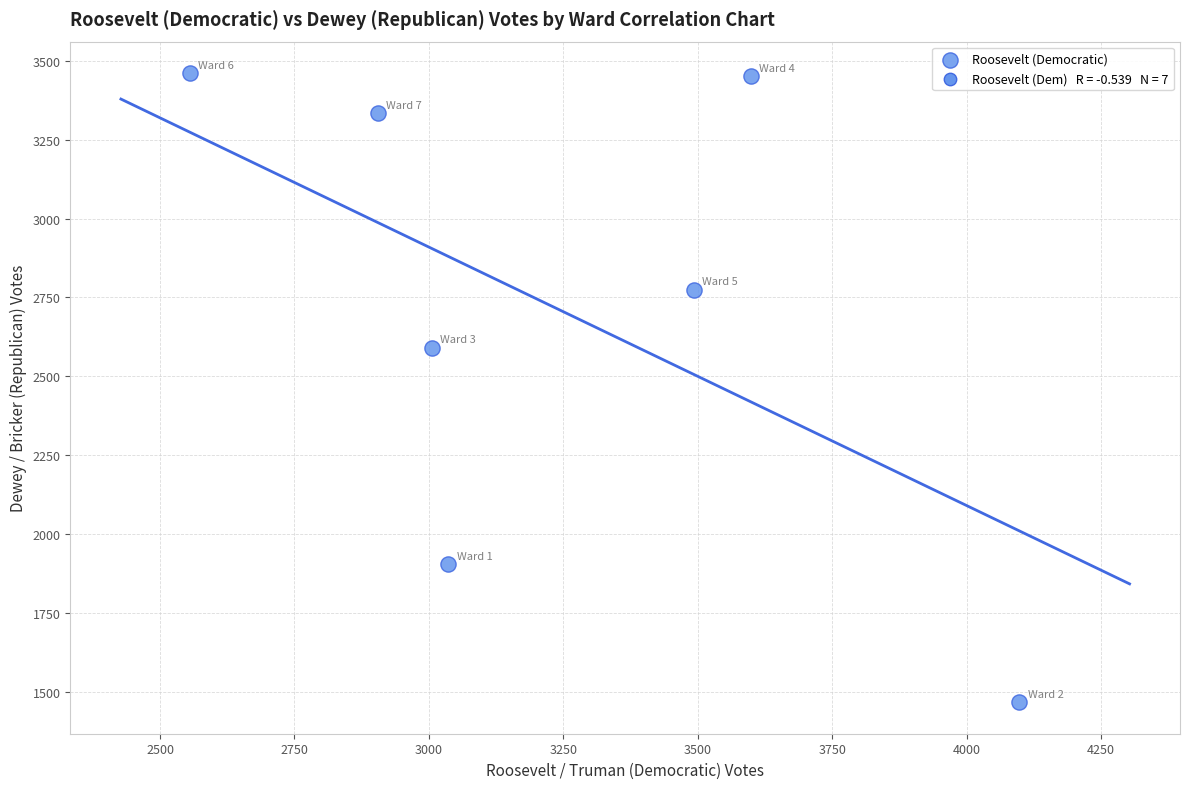

What is the range of Y values (max minus min)?

1994